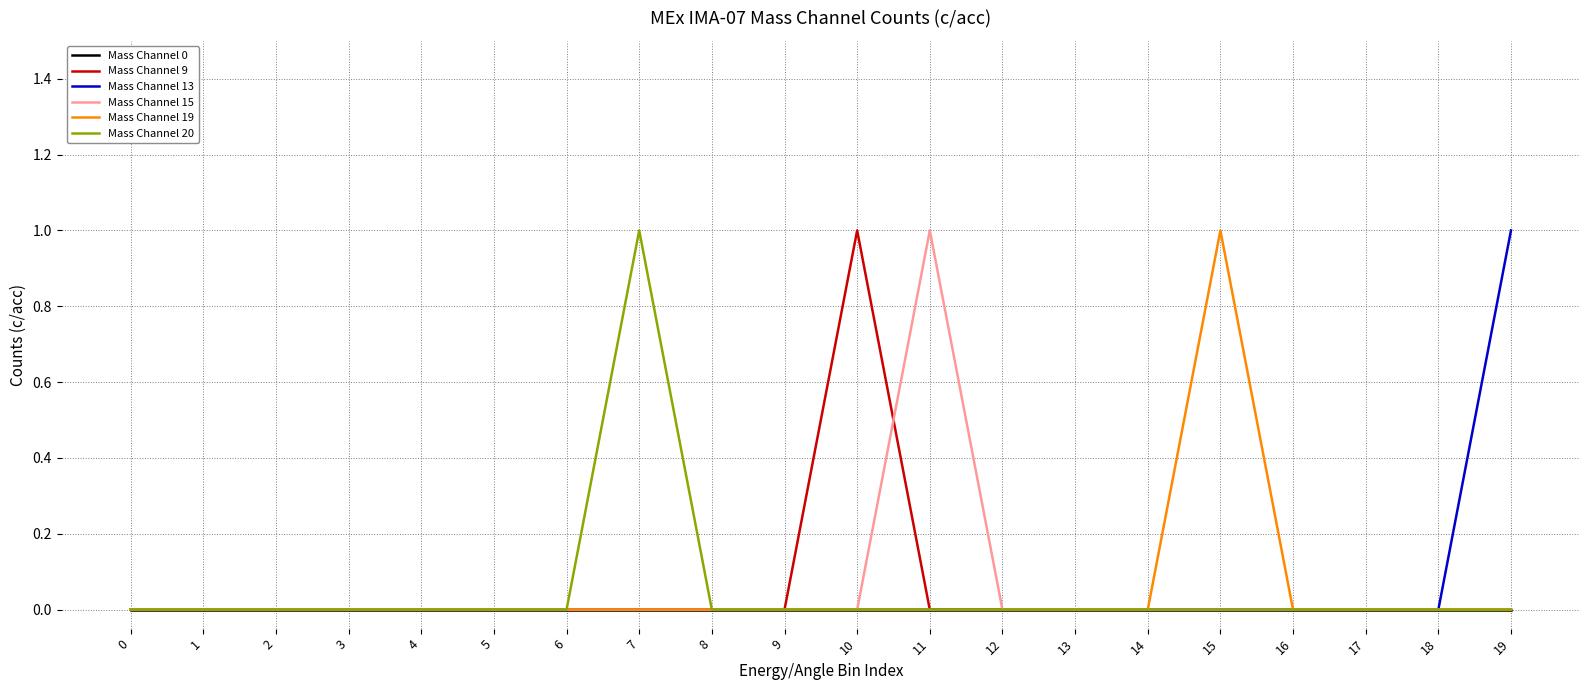

Is it true that Mass Channel 13 equals 0 at 12?

True